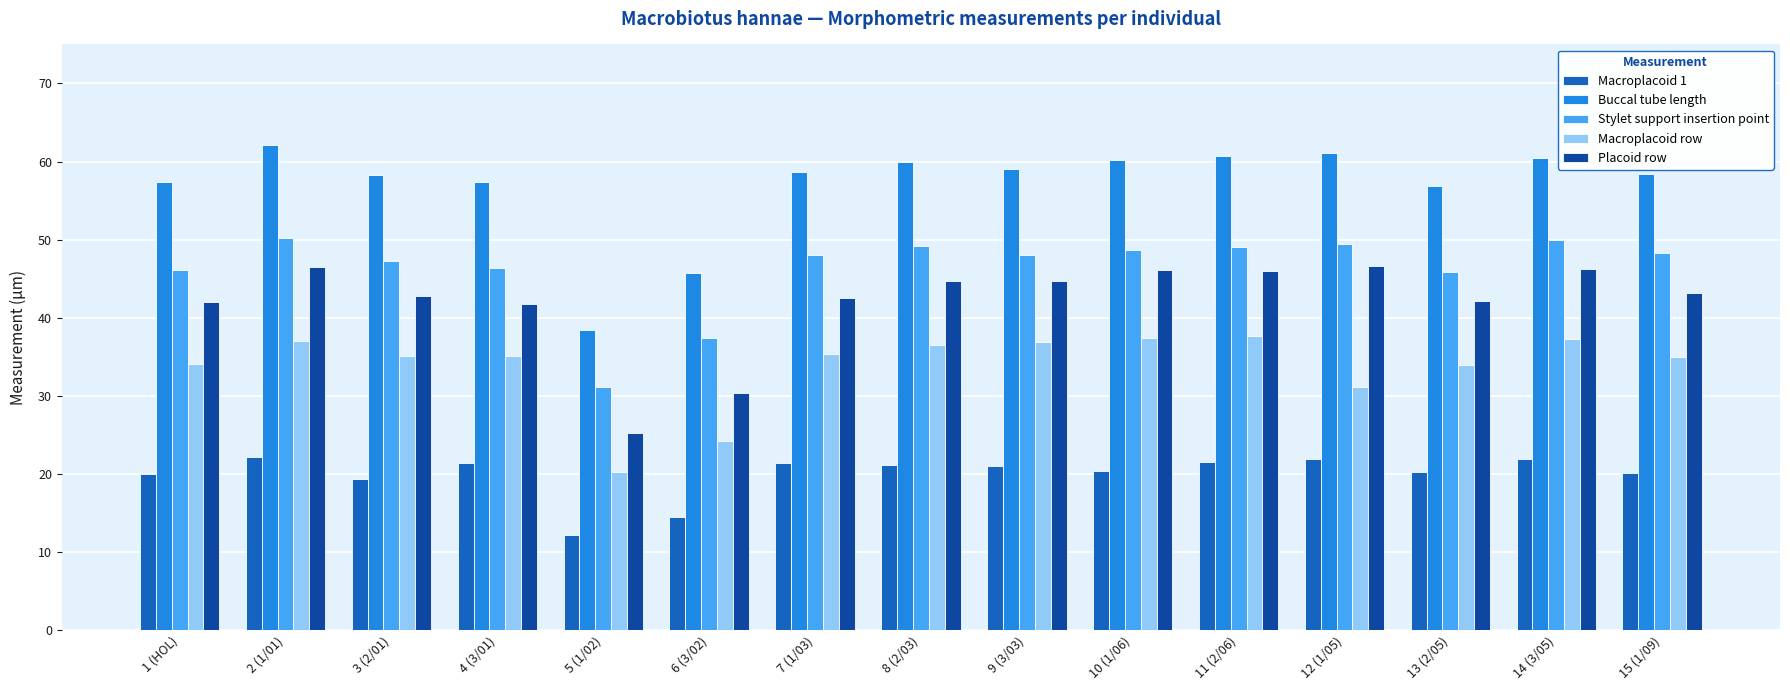

What is the sum of all Placoid row values?

630.6